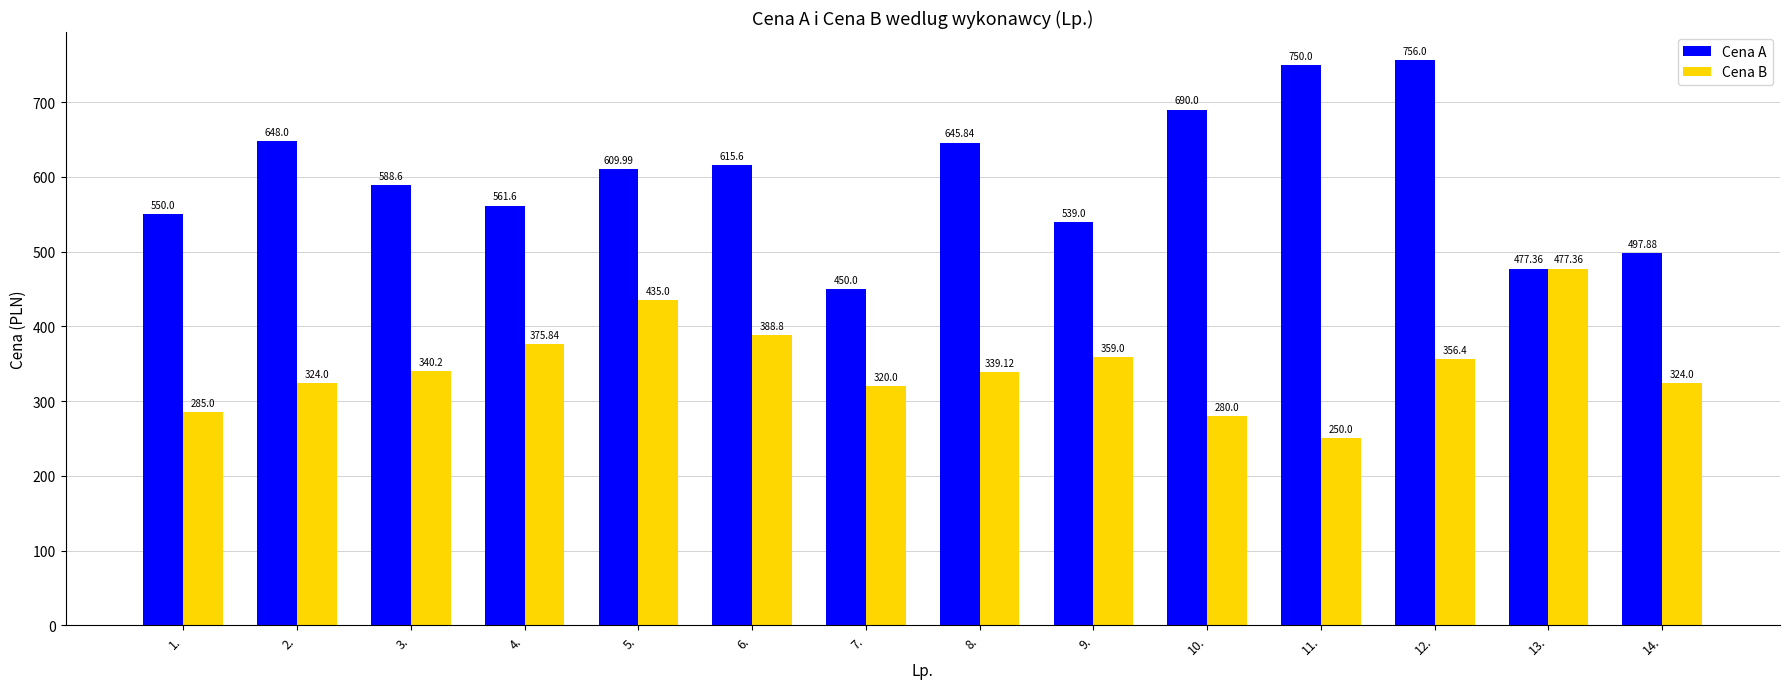

What is the sum of the Cena A values at 14. and 13.?

975.2